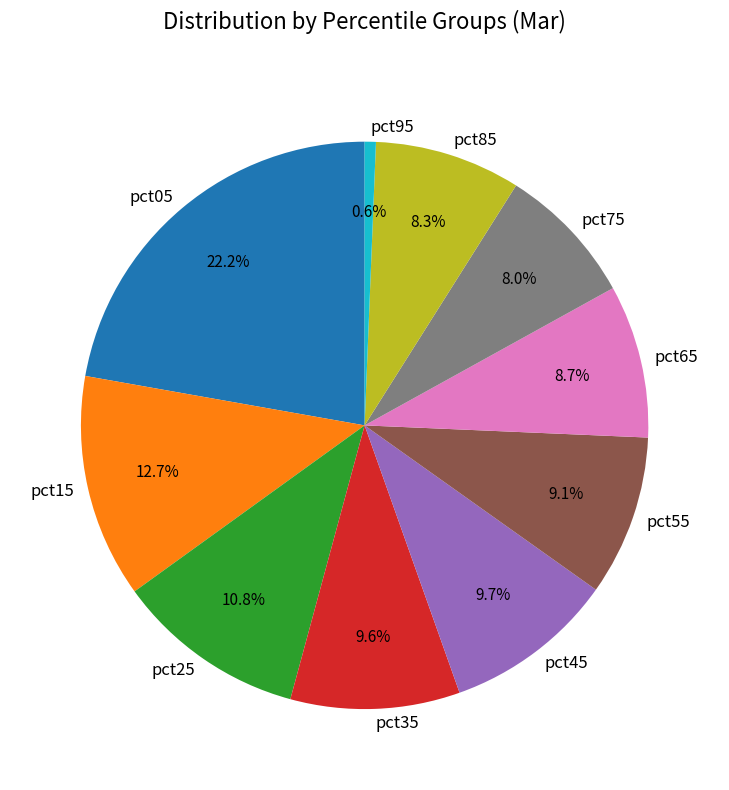

To the nearest percent, what is the difference between the largest and smallest slice percentages?

22%